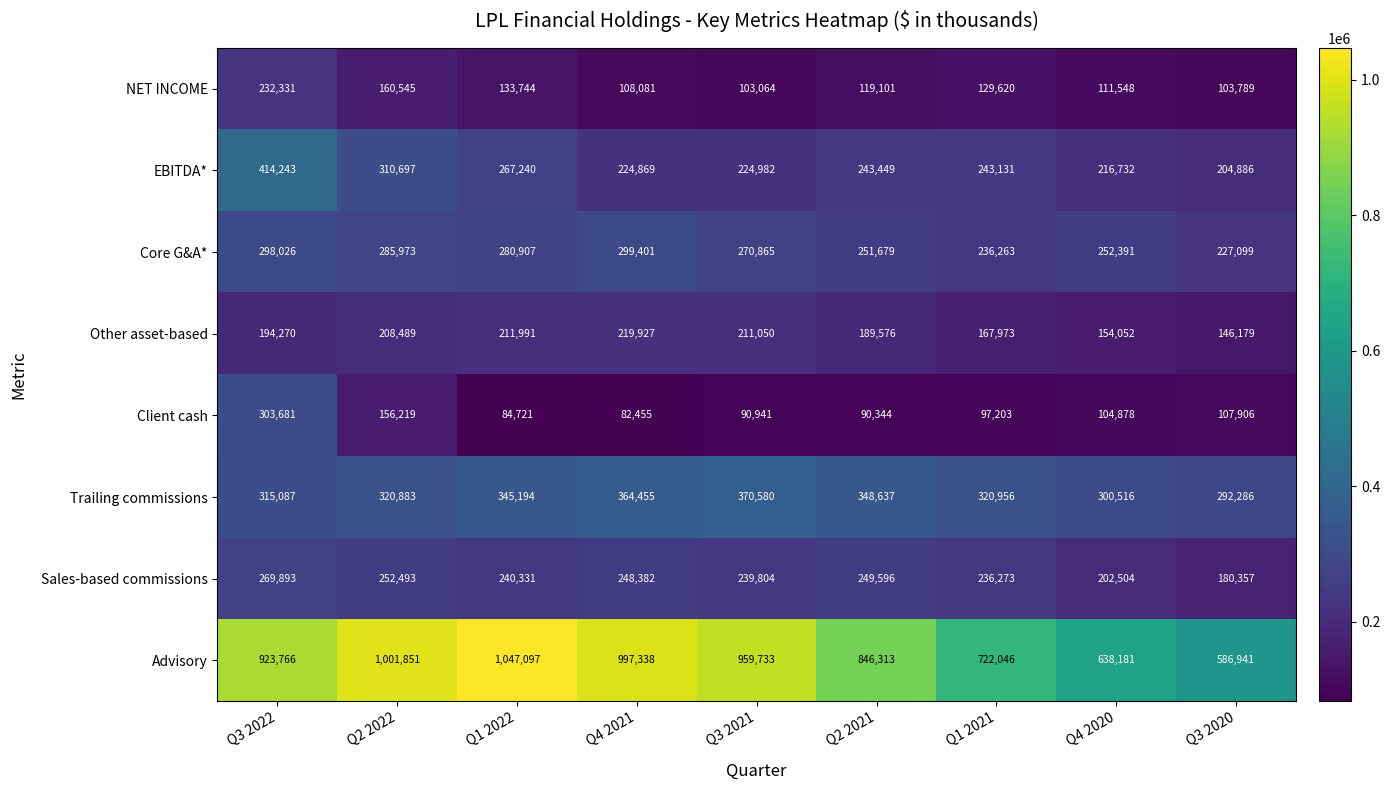

Which category has the lowest value across all series?

Q4 2021